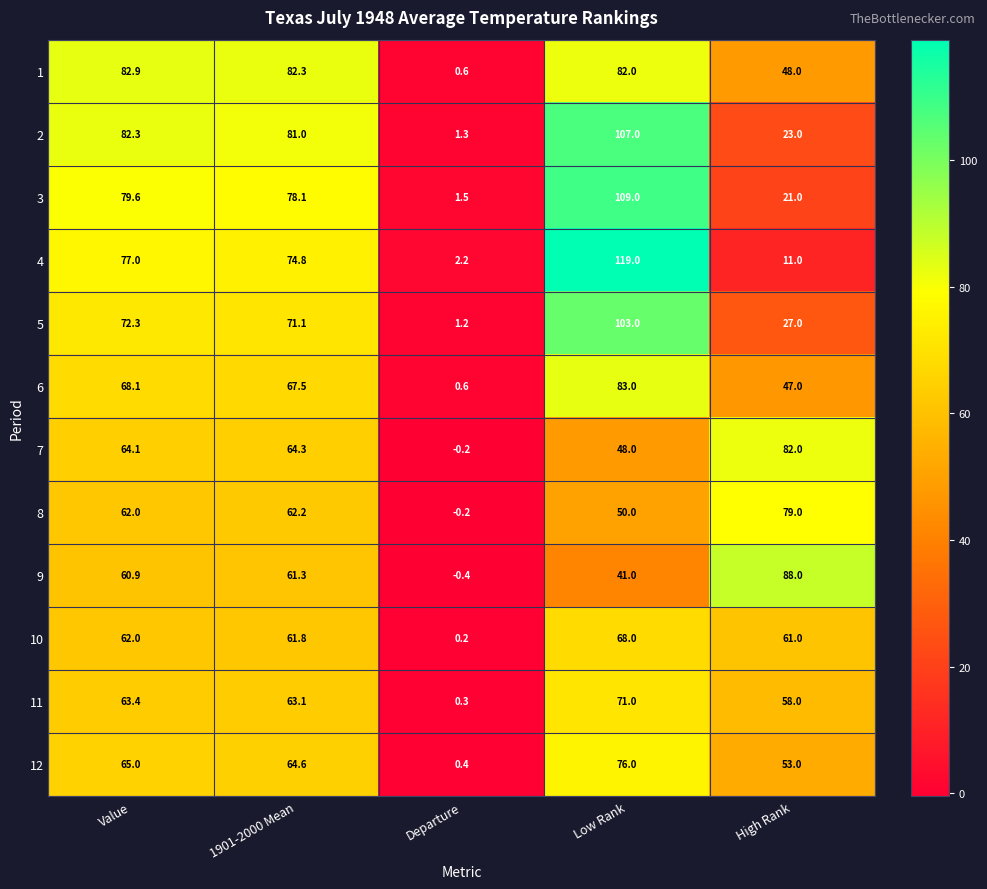

True or false: 8 has a value of 62.2 at 1901-2000 Mean.

True